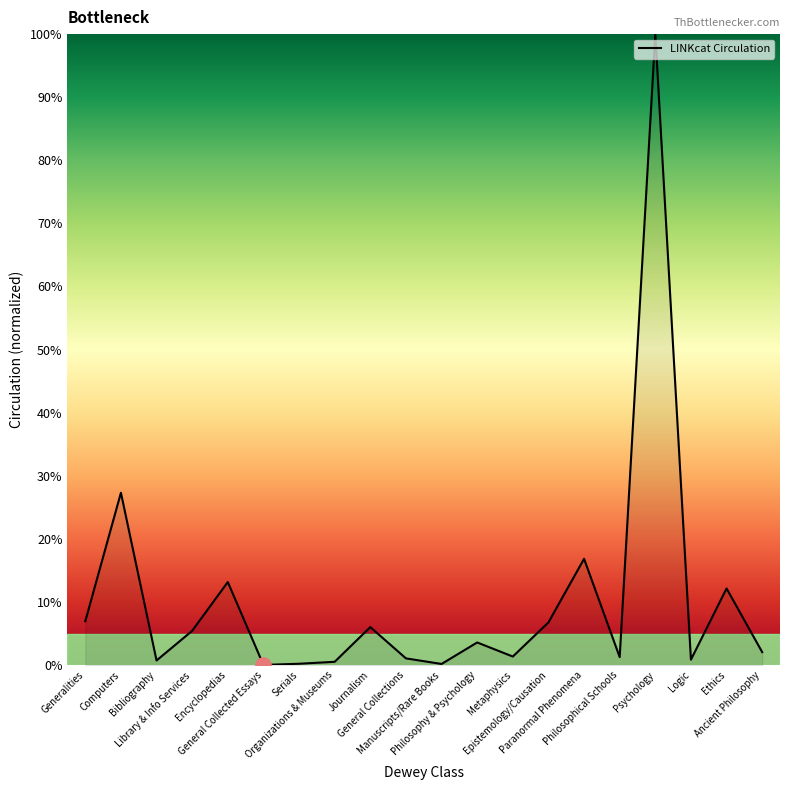

What is the change in value from Computers to Ancient Philosophy?

-25.3